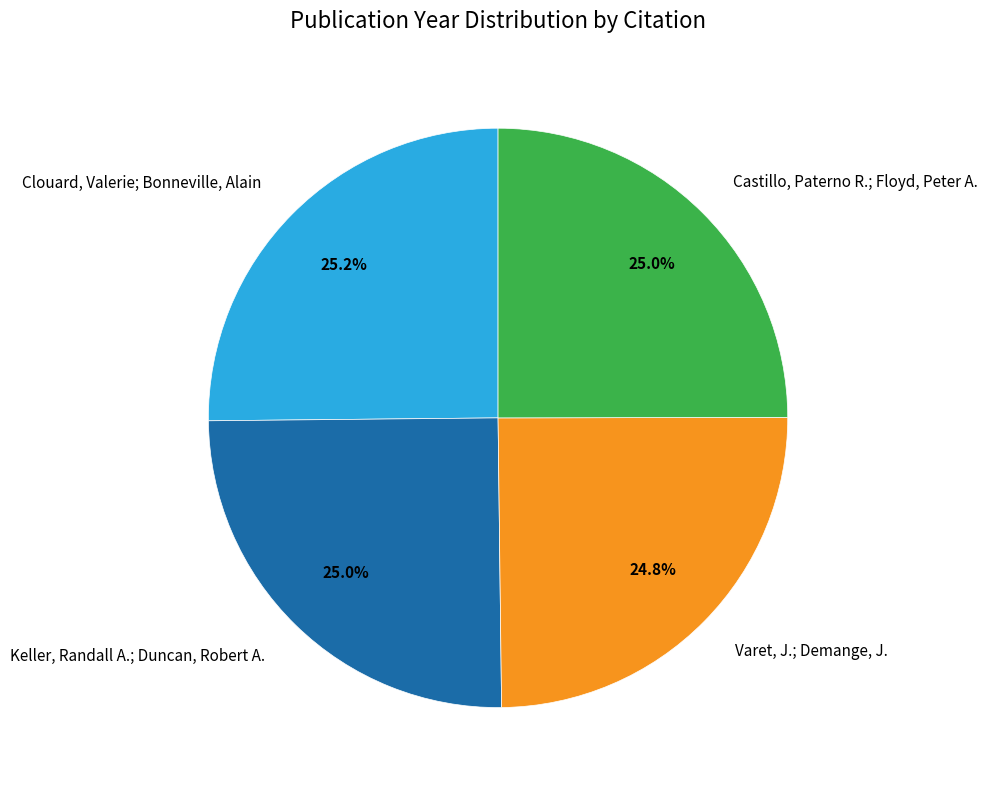

What percentage do Keller, Randall A.; Duncan, Robert A. and Clouard, Valerie; Bonneville, Alain together represent?

50.2%